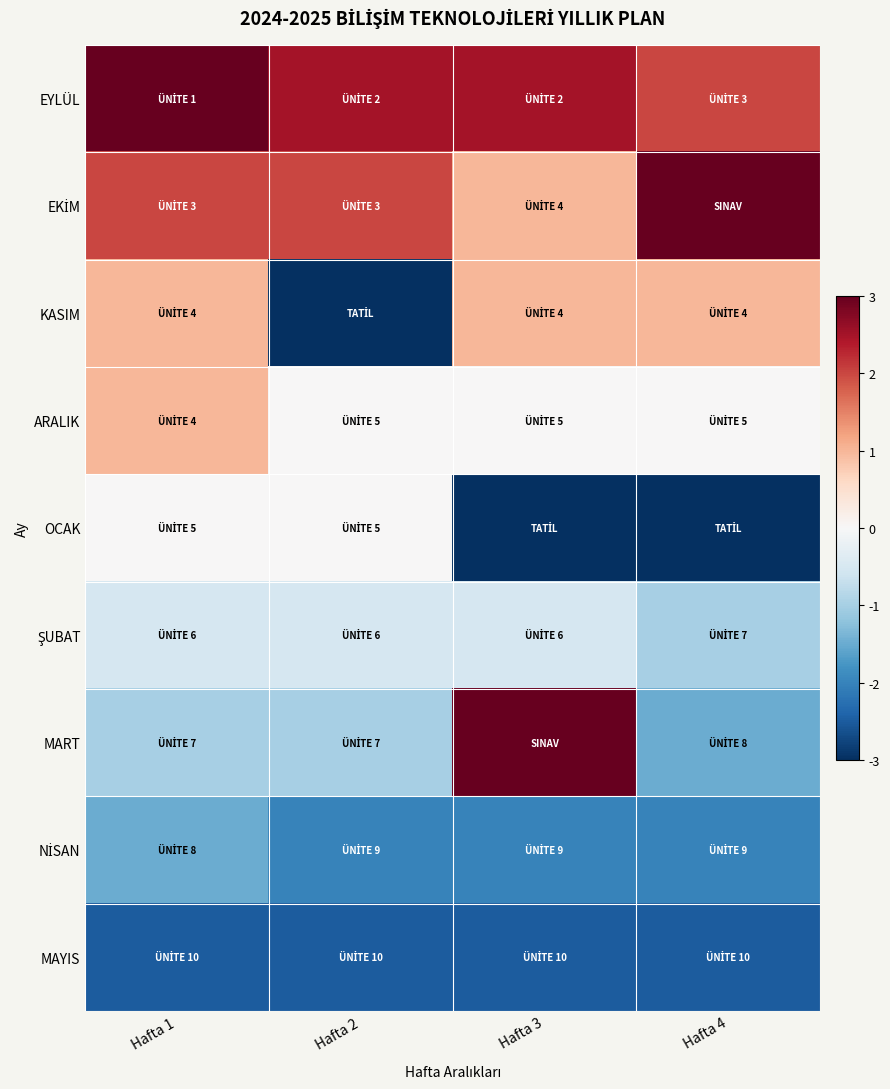

Rank the series at Hafta 4 from highest to lowest value.

EKİM, EYLÜL, KASIM, ARALIK, ŞUBAT, MART, NİSAN, MAYIS, OCAK